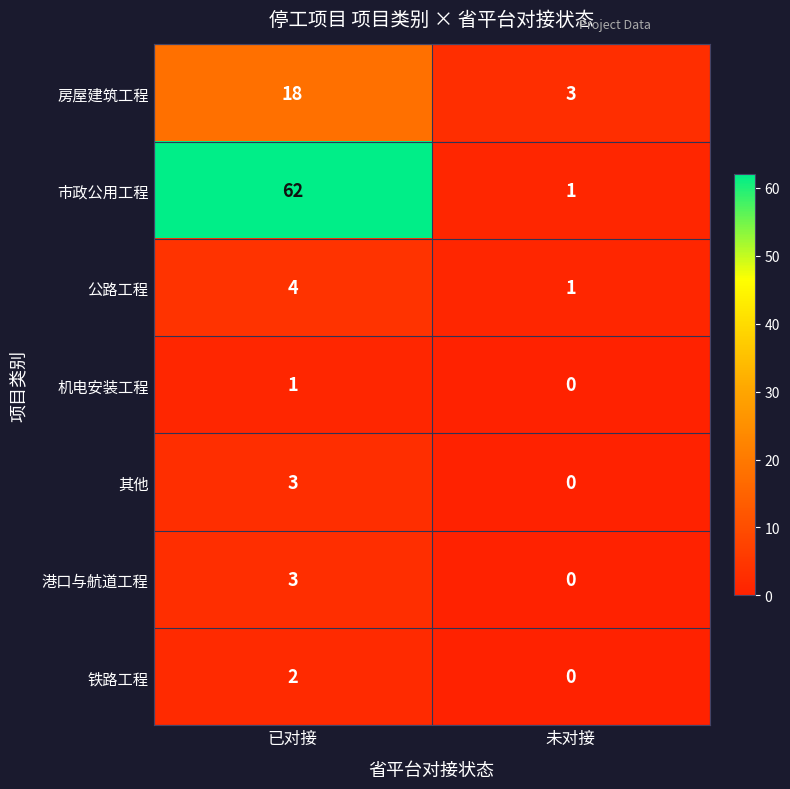

At which label does 公路工程 reach its minimum?

未对接